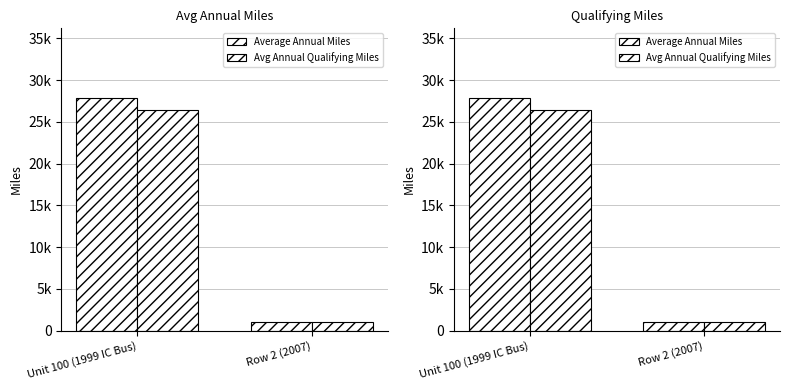

List the series in order of their overall mean, lowest first.

Avg Annual Qualifying Miles, Average Annual Miles